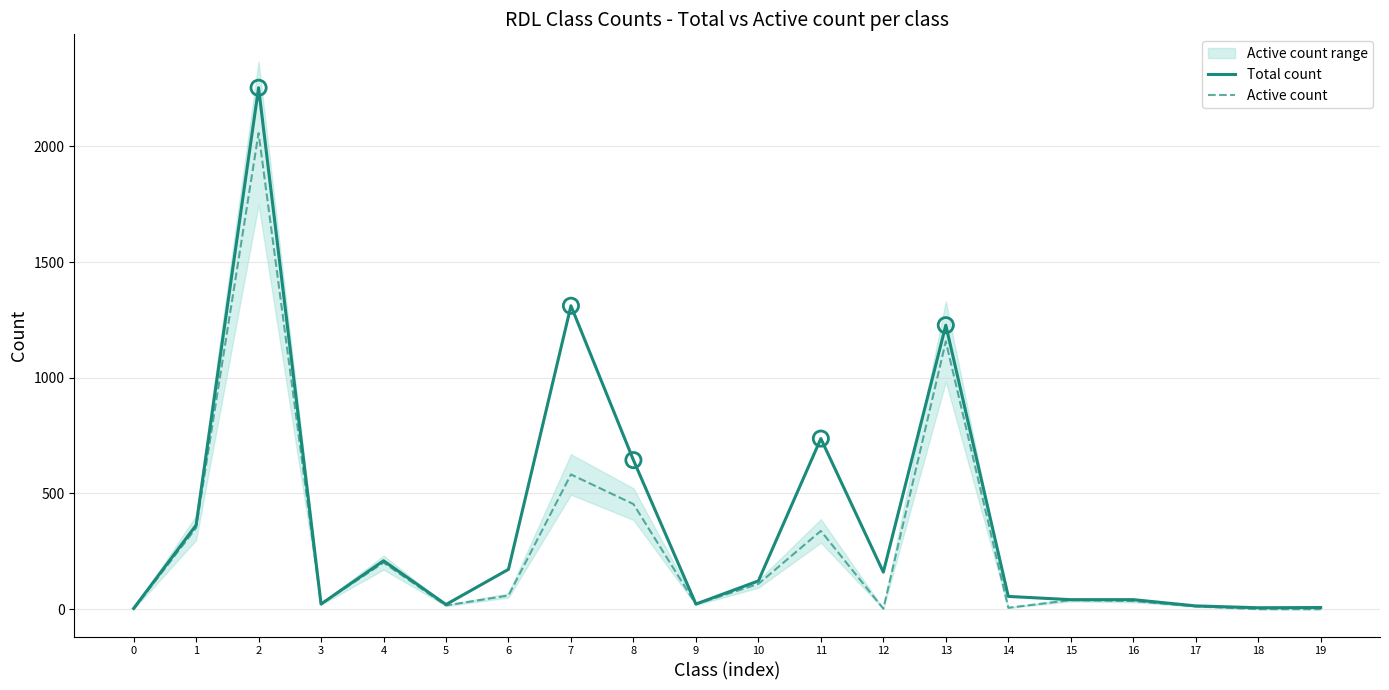

Which series contains the lowest Y value?

Active count